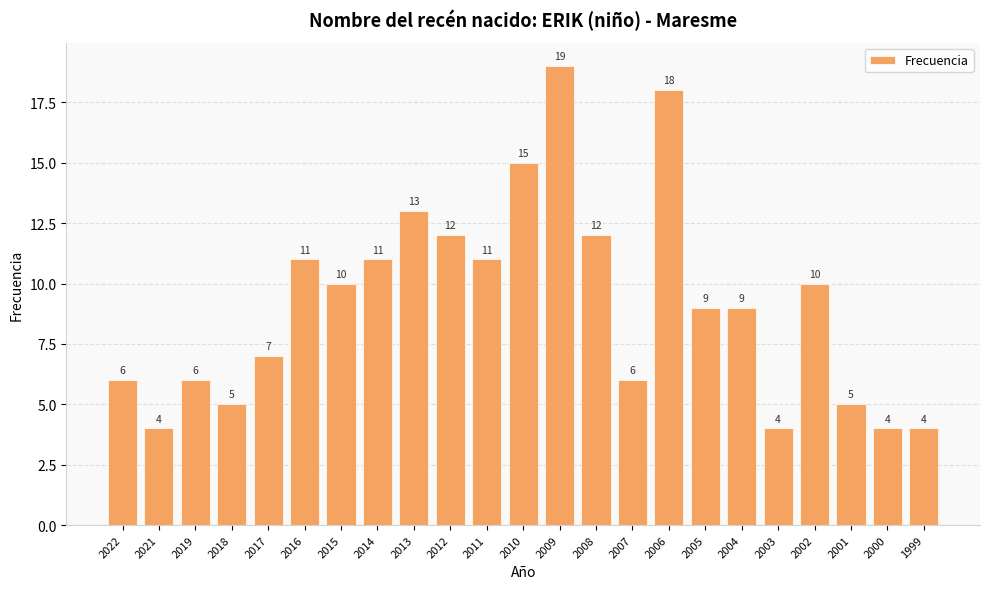

What is the change in value from 2012 to 2011?

-1